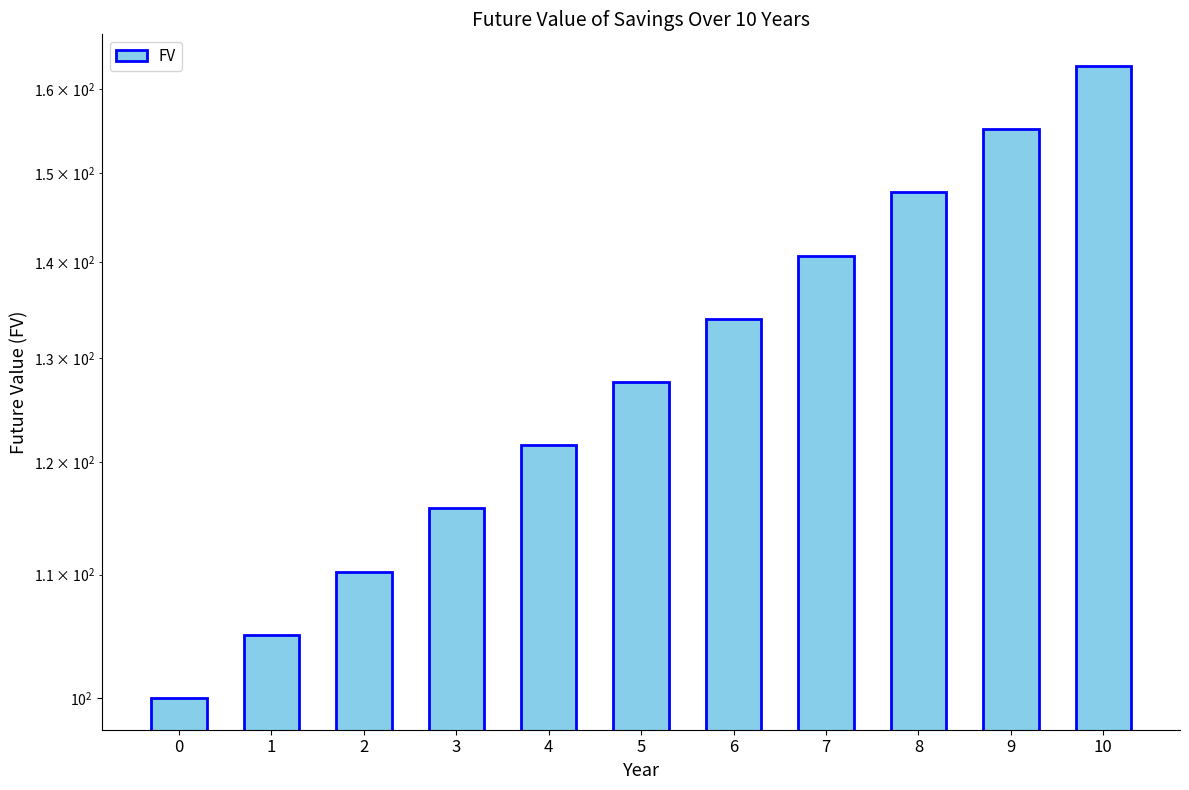

Count the number of data series in this chart.

1